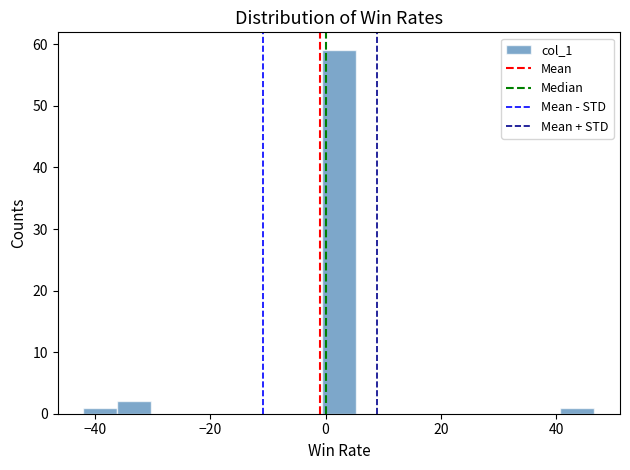

Read against the x-axis, roughly where is the centre of the tallest bar?

2